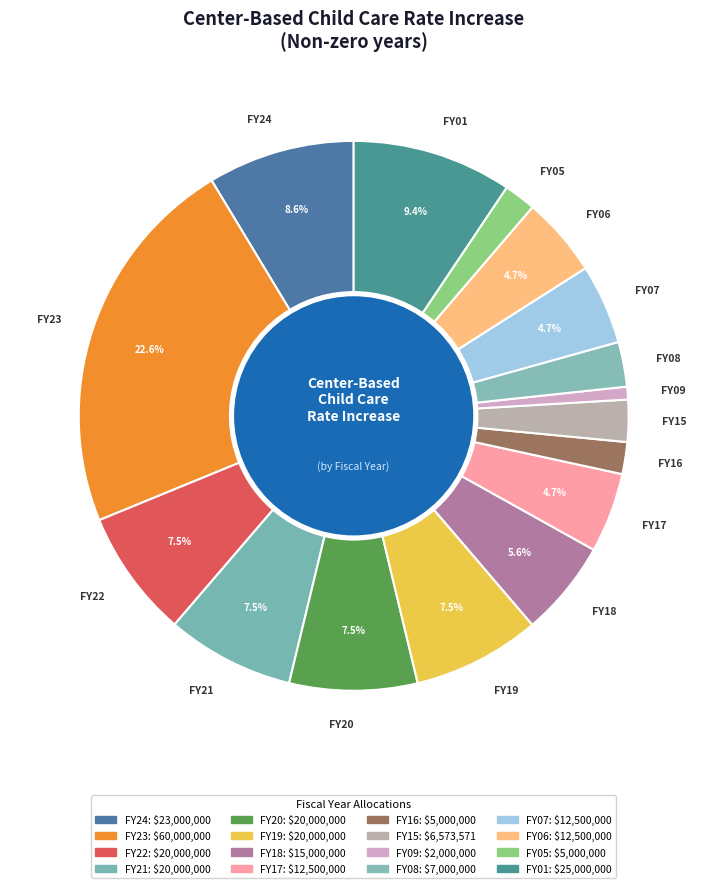

Is there a majority slice in this chart?

No